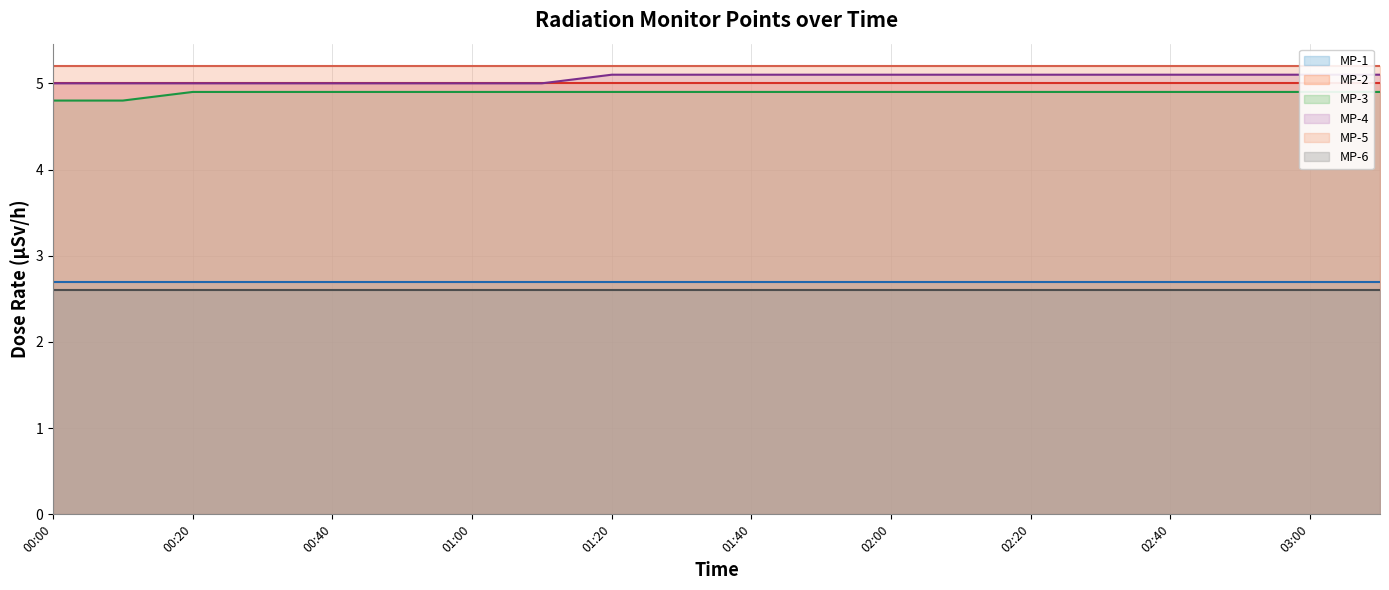

What are all the series names shown in the legend?

MP-1 (line), MP-2 (line), MP-3 (line), MP-4 (line), MP-5 (line), MP-6 (line)